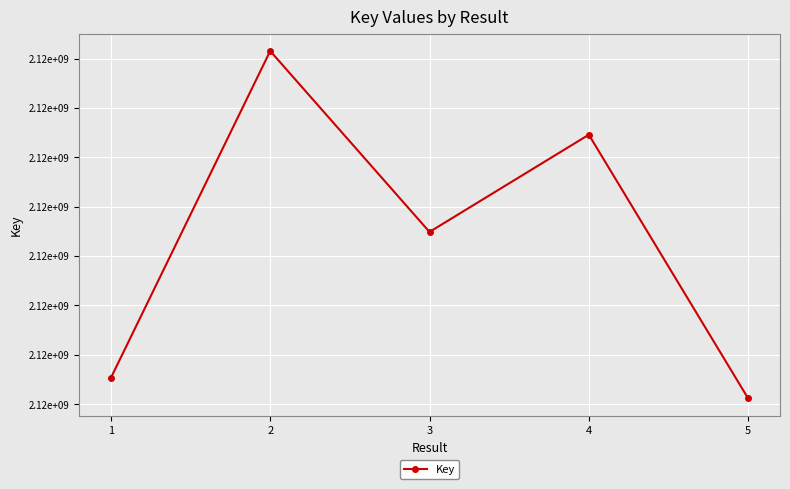

Does the chart have visible grid lines?

Yes